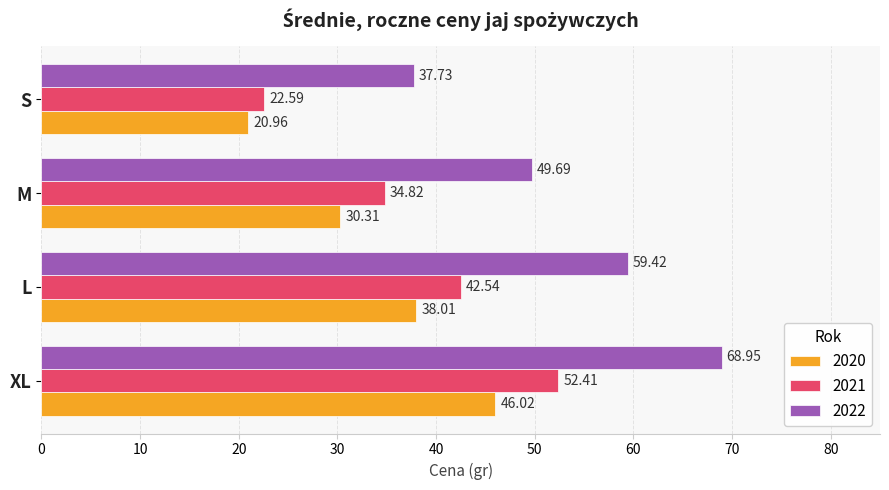

Which series has the largest total across all categories?

2022